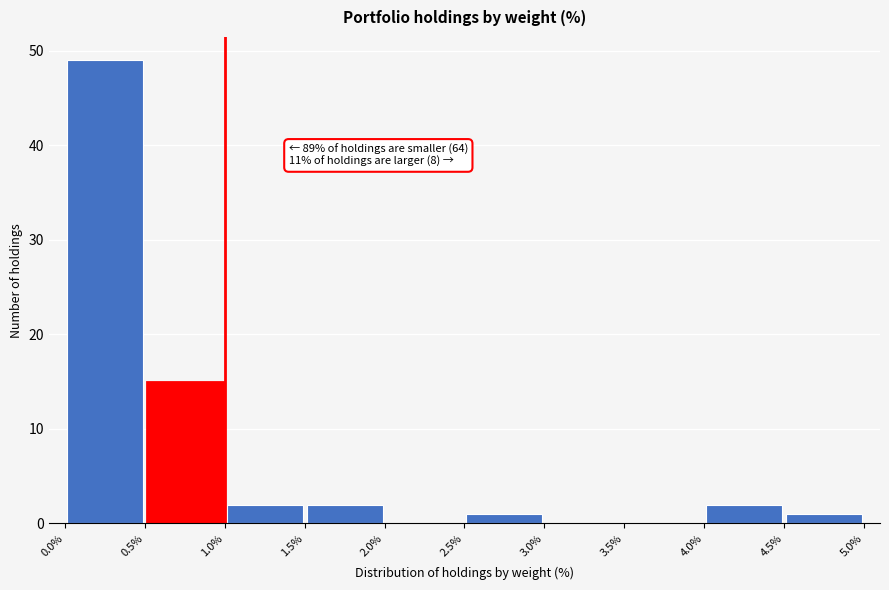

Which range on the x-axis has the tallest bar?

0.0% to 0.5%